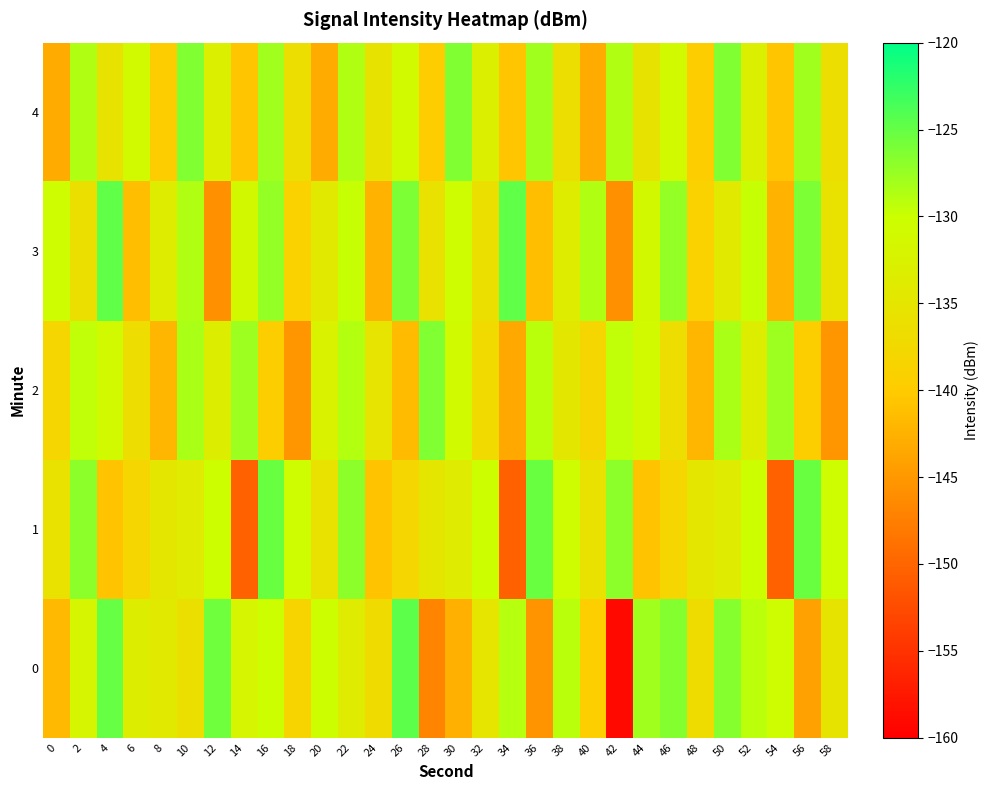

At which category does the chart reach its minimum across all series?

42